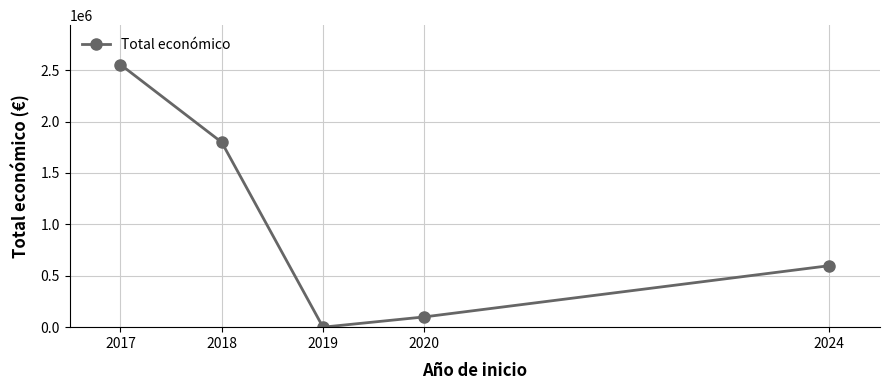

Reading left to right, list all the values displayed in this chart.

2554158	1797971	0	99743	598139